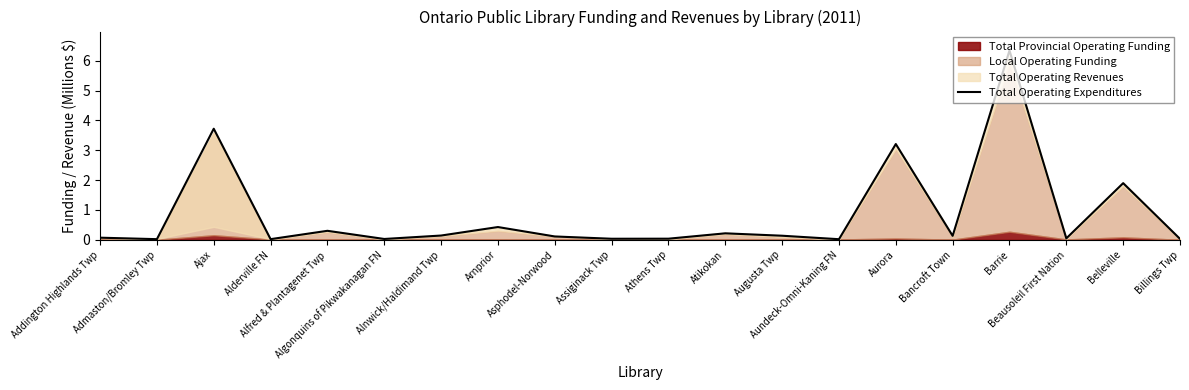

List the labels in order of value, smallest first.

Aundeck-Omni-Kaning FN, Admaston/Bromley Twp, Alderville FN, Algonquins of Pikwakanagan FN, Billings Twp, Assiginack Twp, Athens Twp, Beausoleil First Nation, Addington Highlands Twp, Asphodel-Norwood, Bancroft Town, Augusta Twp, Alnwick/Haldimand Twp, Atikokan, Alfred & Plantagenet Twp, Arnprior, Belleville, Aurora, Ajax, Barrie